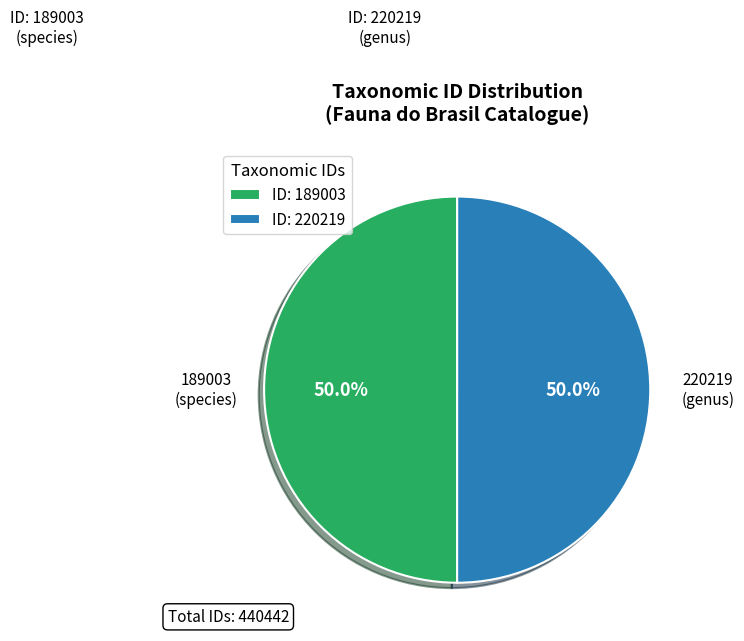

How many segments does this pie chart have?

2